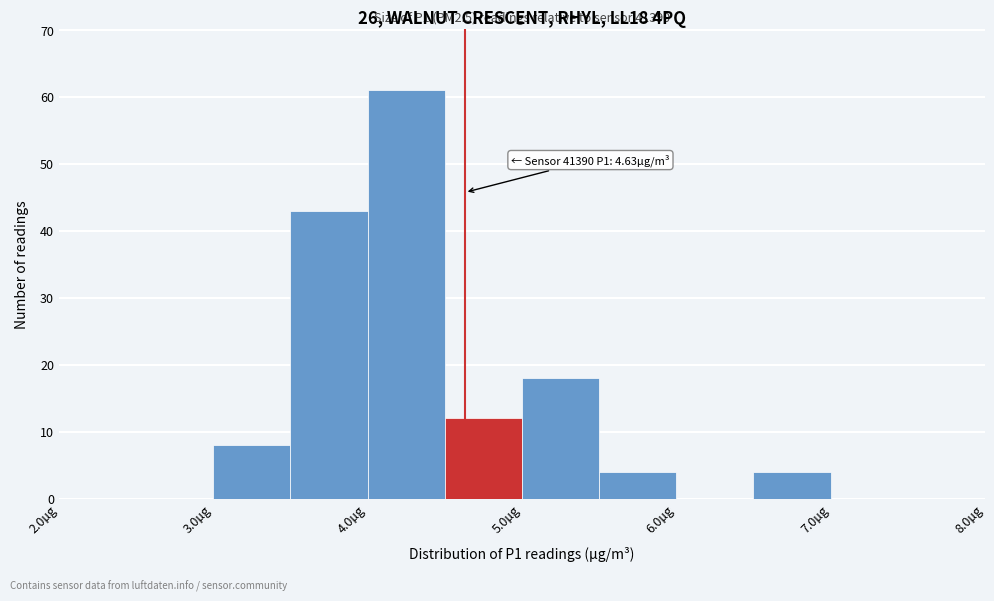

Over which range of the x-axis is the bar tallest?

4.0 to 4.5